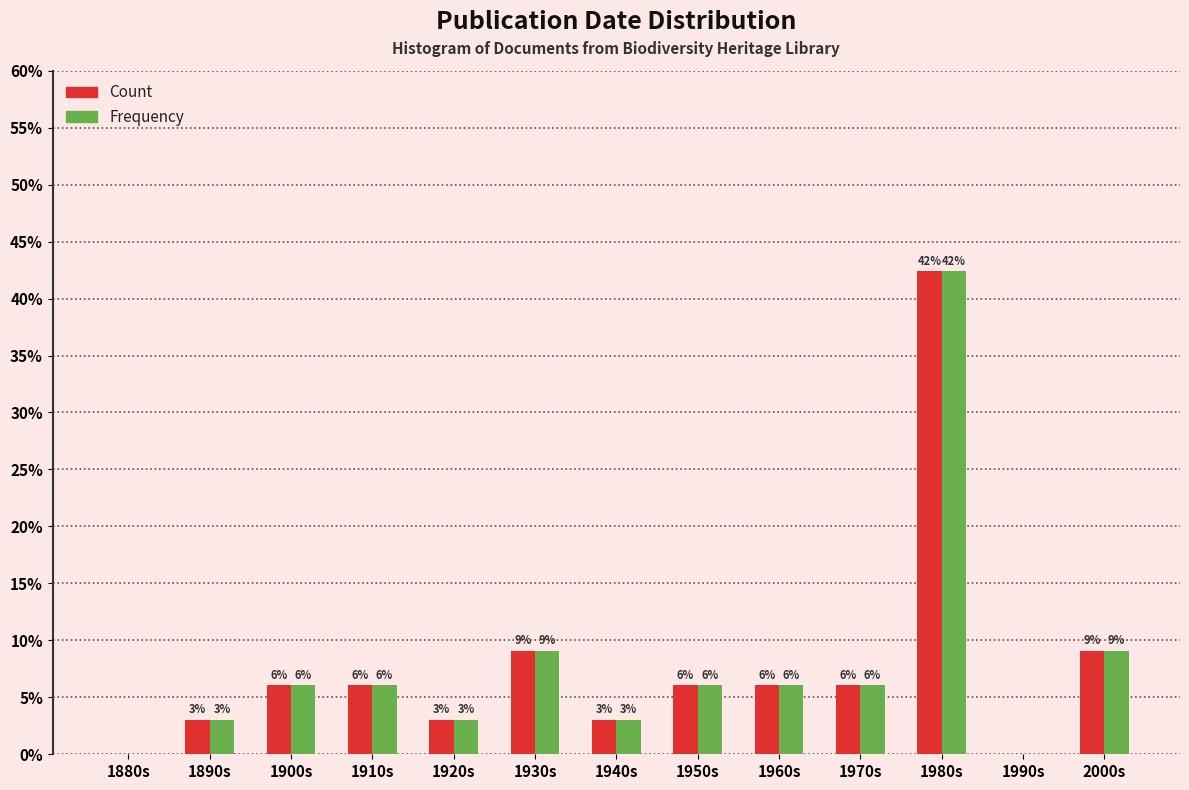

What are all the series names shown in the legend?

Count, Frequency